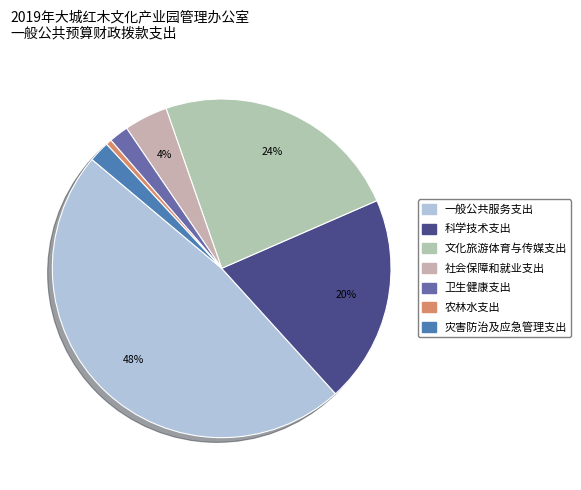

What portion of the pie excludes 一般公共服务支出?

52.2%